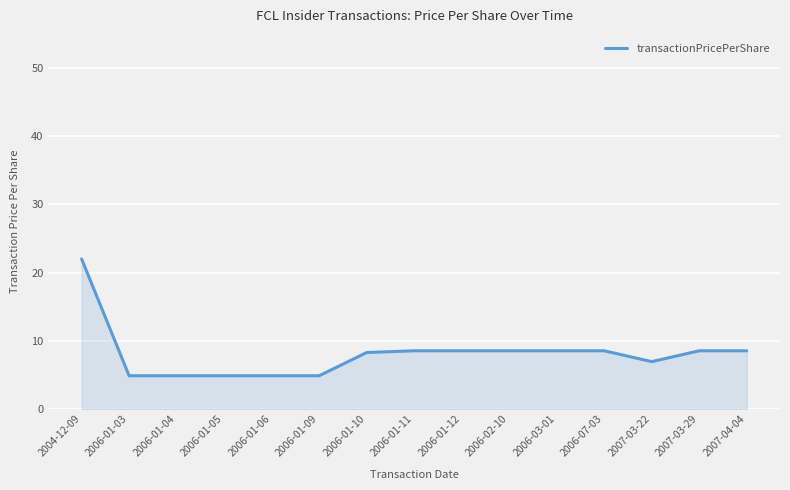

Does the chart have visible grid lines?

Yes